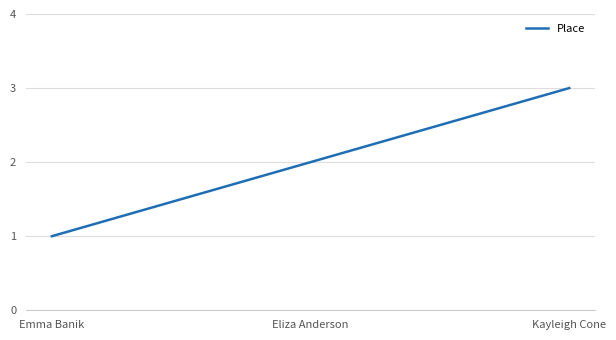

Rank the categories by value from highest to lowest.

Kayleigh Cone, Eliza Anderson, Emma Banik